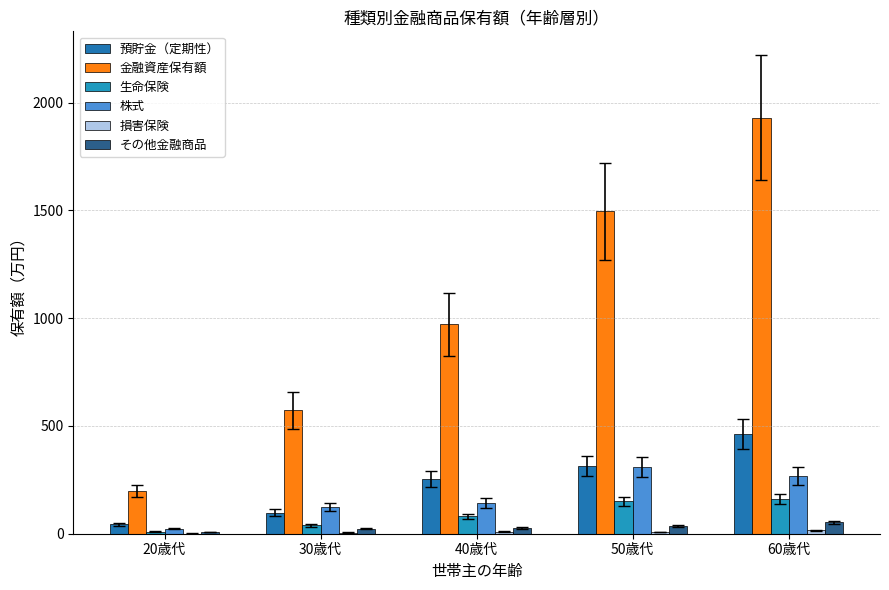

At how many categories does at least one series exceed 34?

5